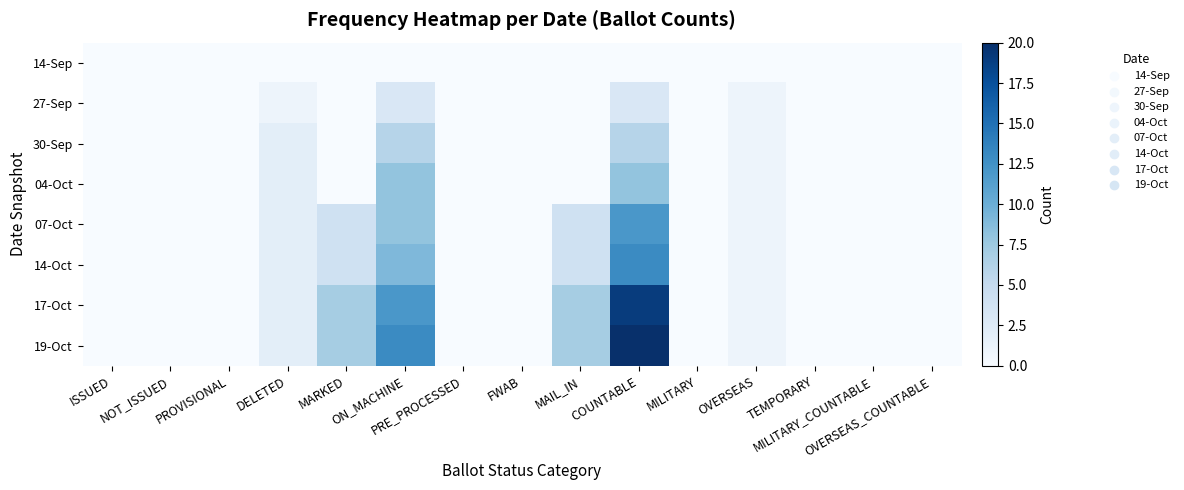

List the series in order of their peak value, highest first.

19-Oct, 17-Oct, 14-Oct, 07-Oct, 04-Oct, 30-Sep, 27-Sep, 14-Sep